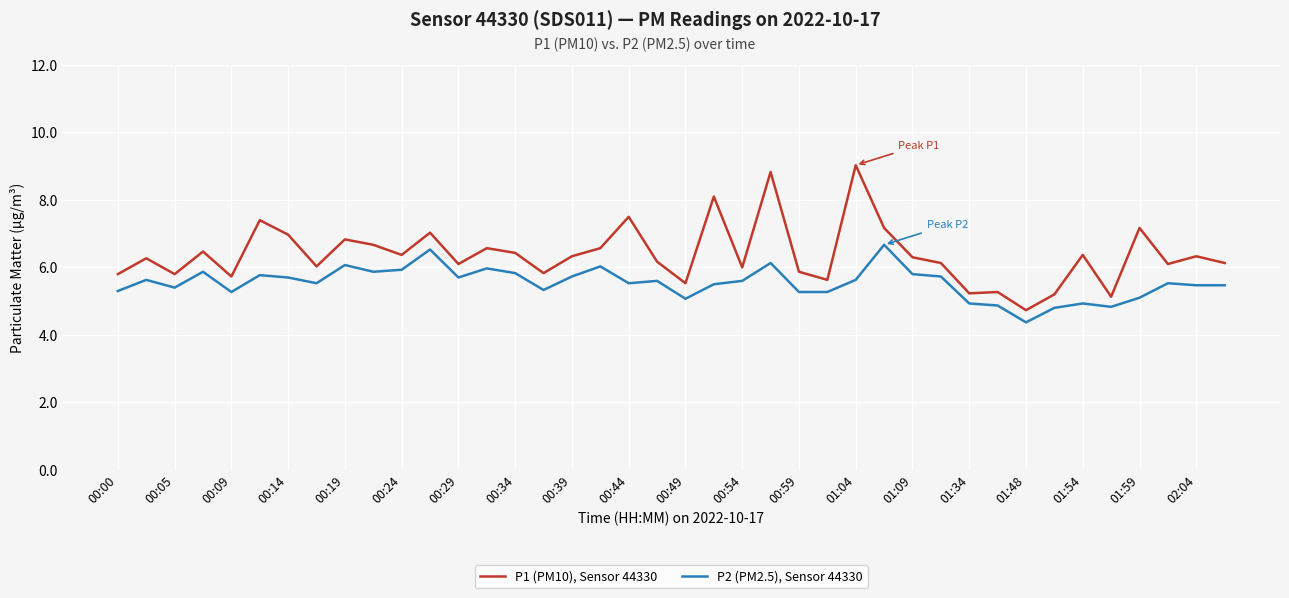

Count the number of categories in the chart.

40